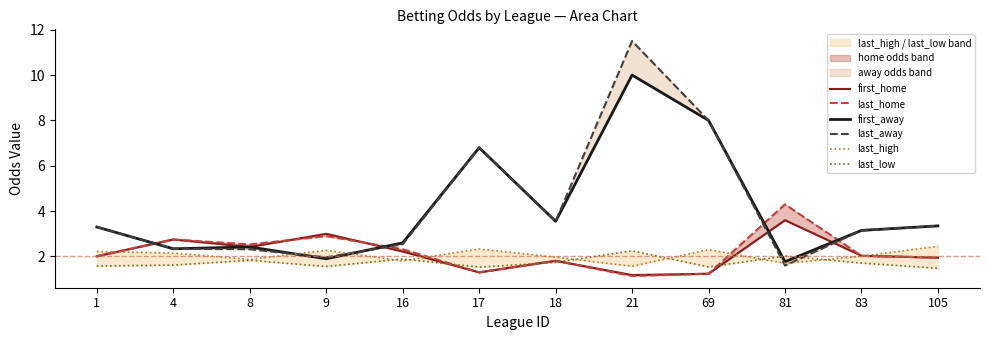

How many data points in last_home are above 2?

7